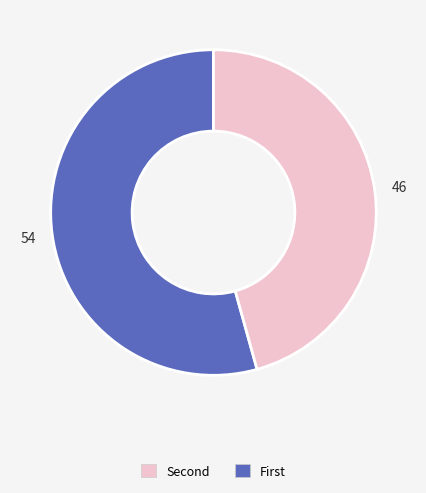

Is there a majority slice in this chart?

Yes